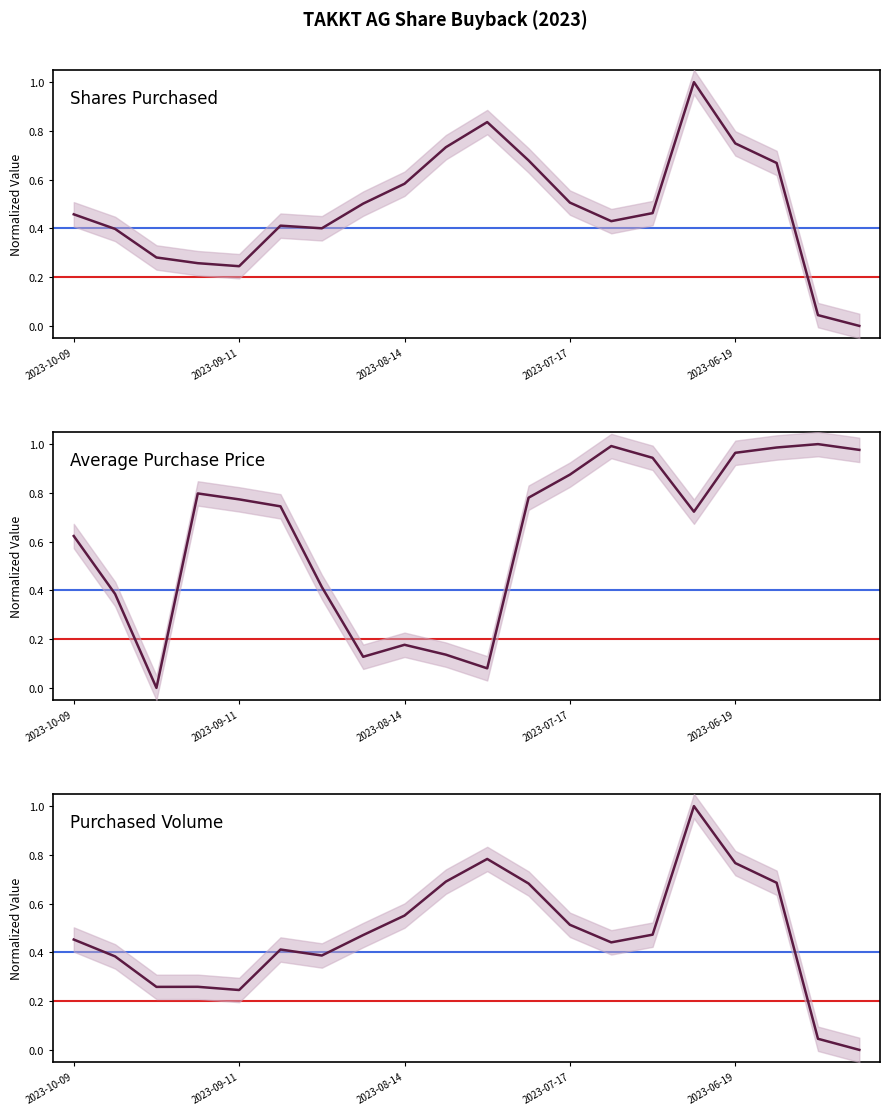

Rank the series by their maximum value, from highest to lowest.

Shares Purchased, Average Purchase Price, Purchased Volume